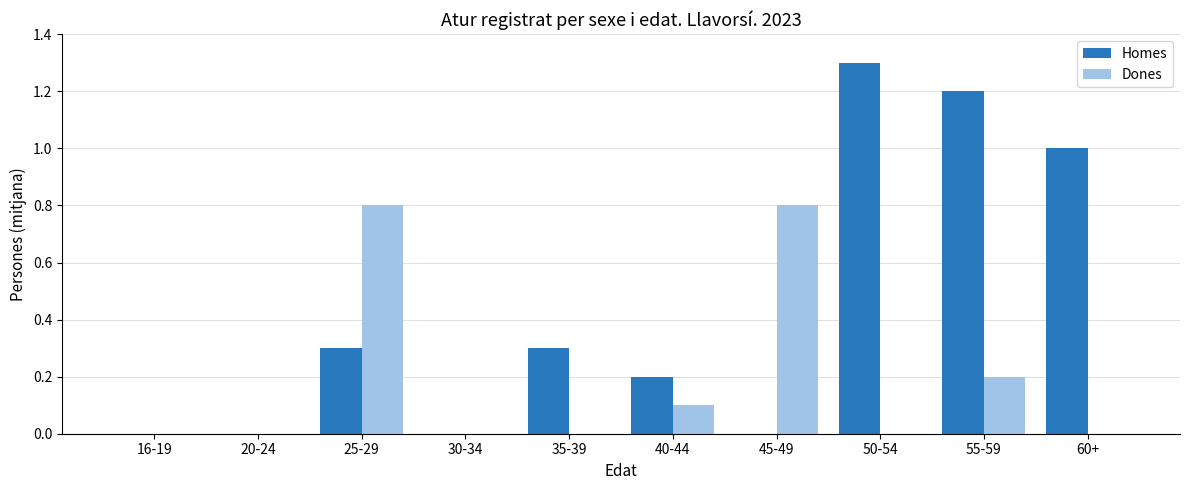

What is the highest value of the Dones series?

0.8